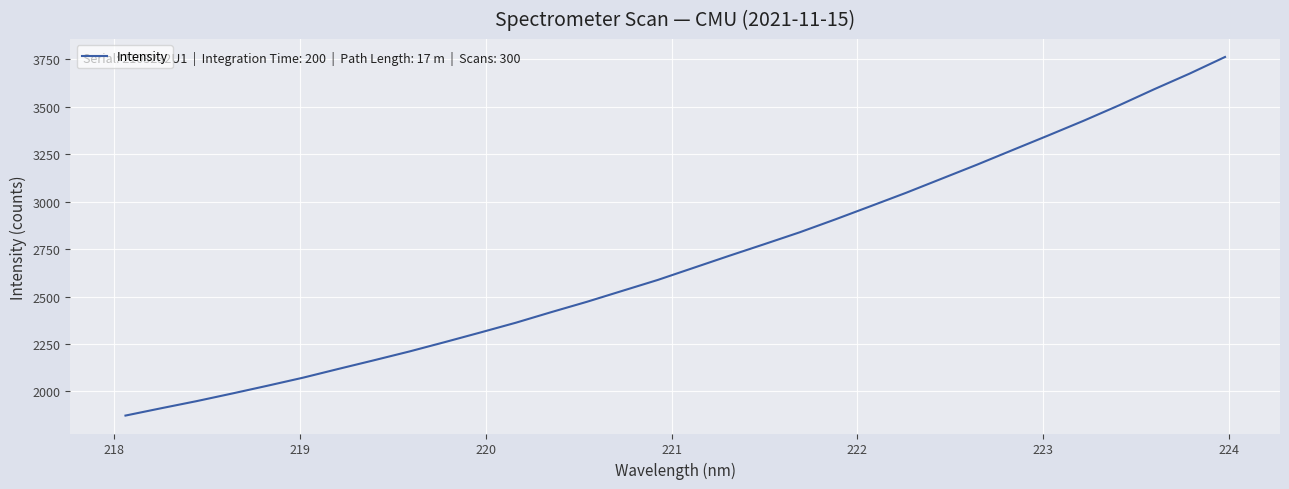

What is the minimum value shown in the chart?

1872.5